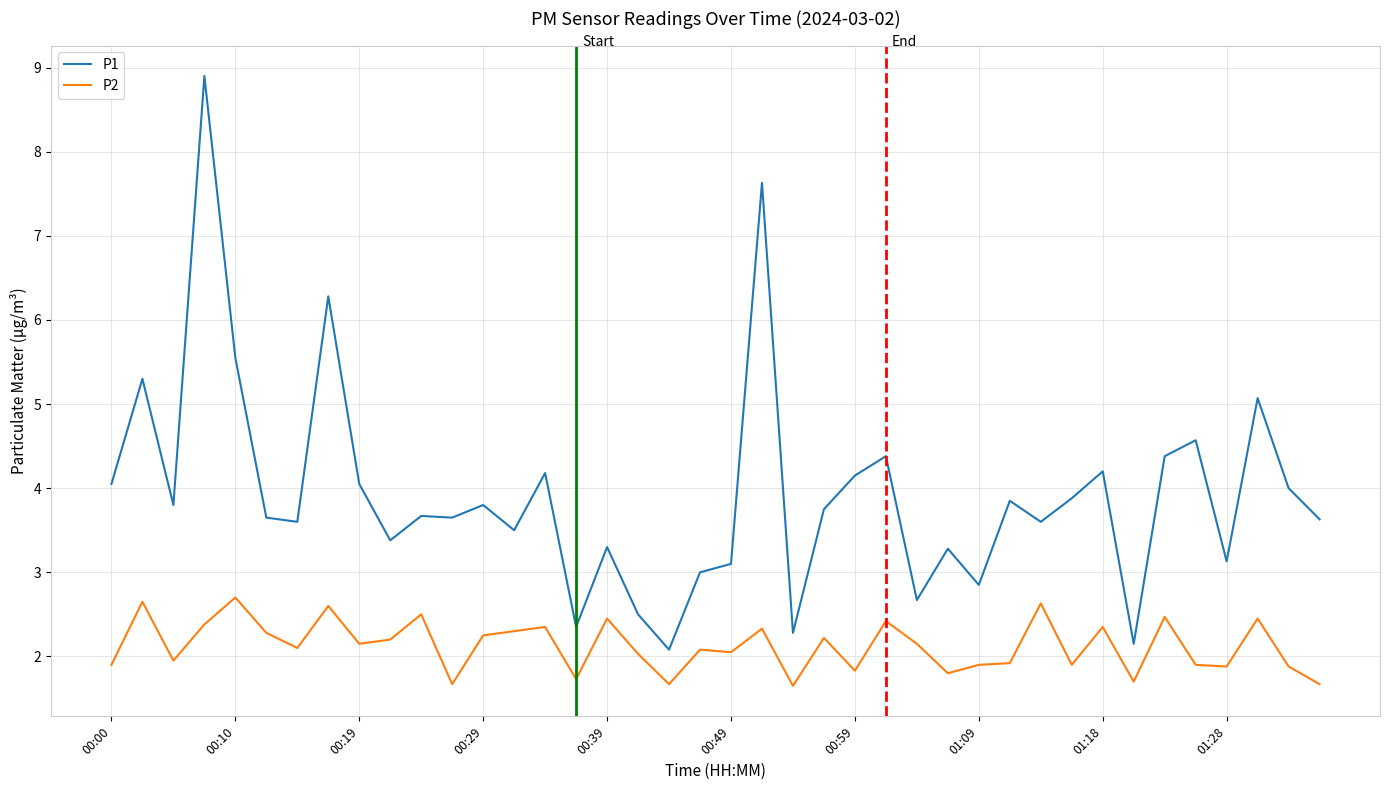

True or false: P2 and P1 intersect in this chart.

False